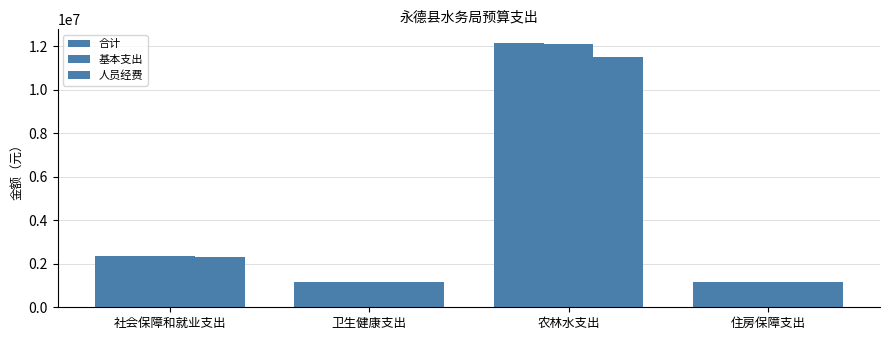

True or false: 合计 has a value of 1180692.9 at 卫生健康支出.

True